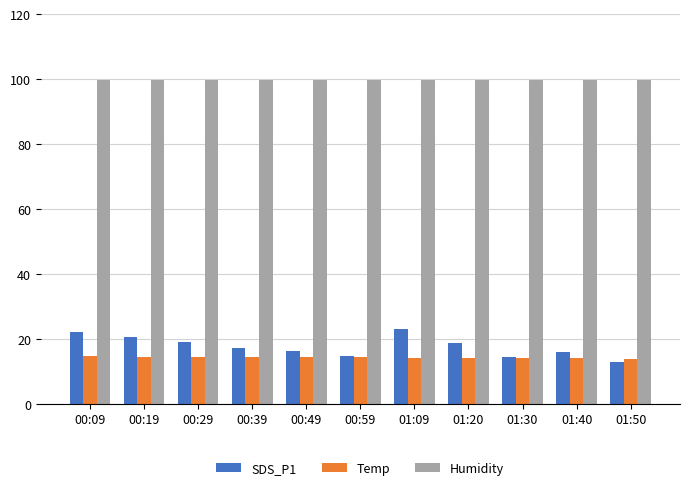

Between 00:19 and 00:59, which series saw the biggest shift?

SDS_P1